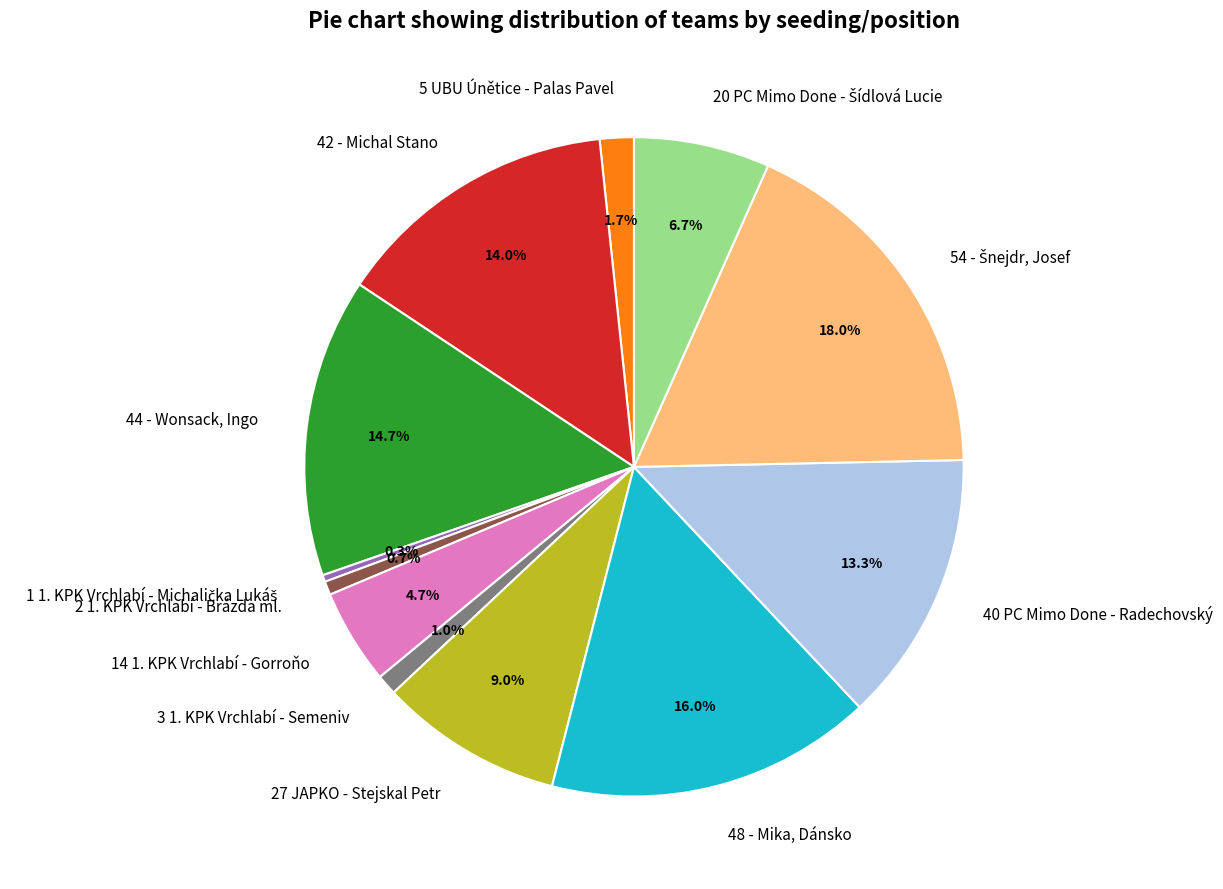

How much of the chart is everything except 5 UBU Únětice - Palas Pavel?

98.3%